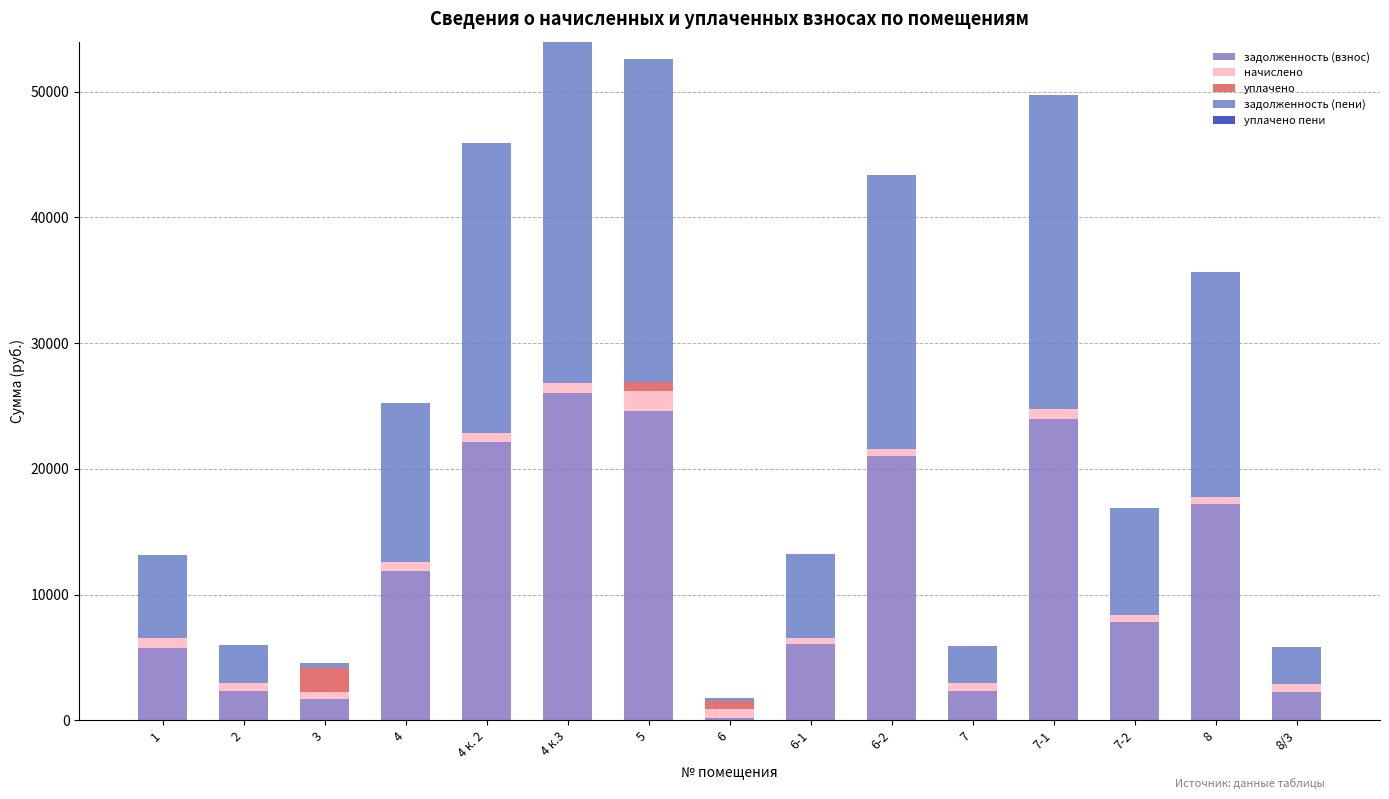

At which category is the sum across all series the highest?

4 к.3